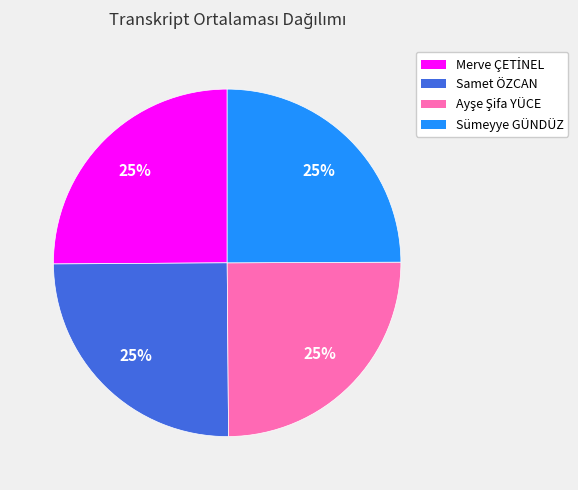

Is it true that Samet ÖZCAN is 25% of the pie?

True